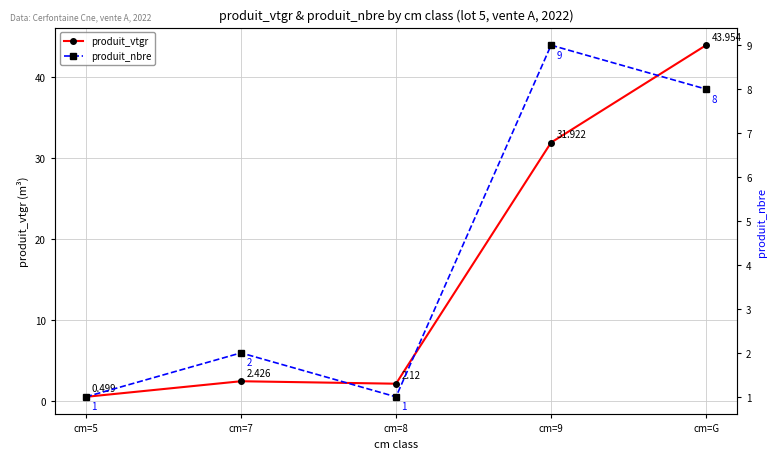

What are all the series names shown in the legend?

produit_vtgr, produit_nbre